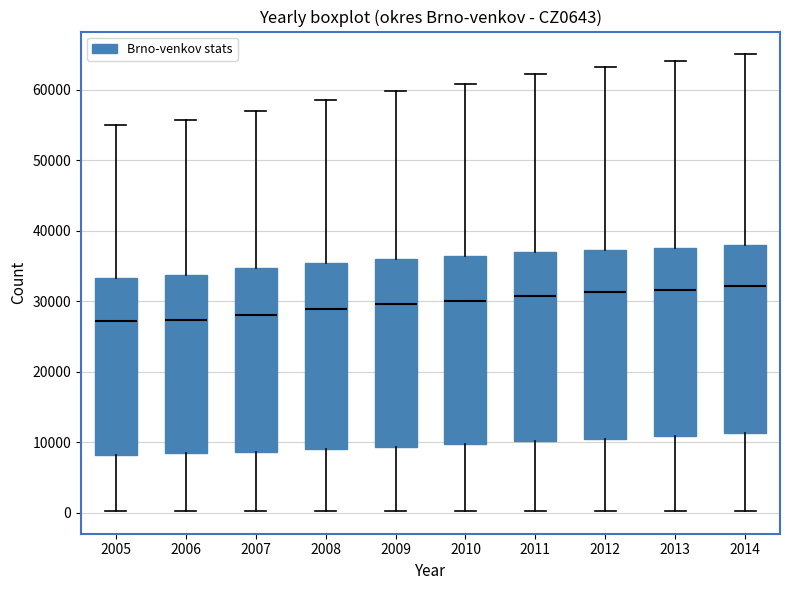

Reading left to right, transcribe this box plot: for each box, give where its median line is, the range the box spans, and where its two whiskers end, as read against the y-axis. The values are not printed on the chart, so give them approximately, as read against the axis.

2005: median 27000, box 8000 to 33000, whiskers 0 to 55000
2006: median 27000, box 8000 to 34000, whiskers 0 to 56000
2007: median 28000, box 9000 to 35000, whiskers 0 to 57000
2008: median 29000, box 9000 to 35000, whiskers 0 to 59000
2009: median 30000, box 9000 to 36000, whiskers 0 to 60000
2010: median 30000, box 10000 to 36000, whiskers 0 to 61000
2011: median 31000, box 10000 to 37000, whiskers 0 to 62000
2012: median 31000, box 10000 to 37000, whiskers 0 to 63000
2013: median 32000, box 11000 to 37000, whiskers 0 to 64000
2014: median 32000, box 11000 to 38000, whiskers 0 to 65000